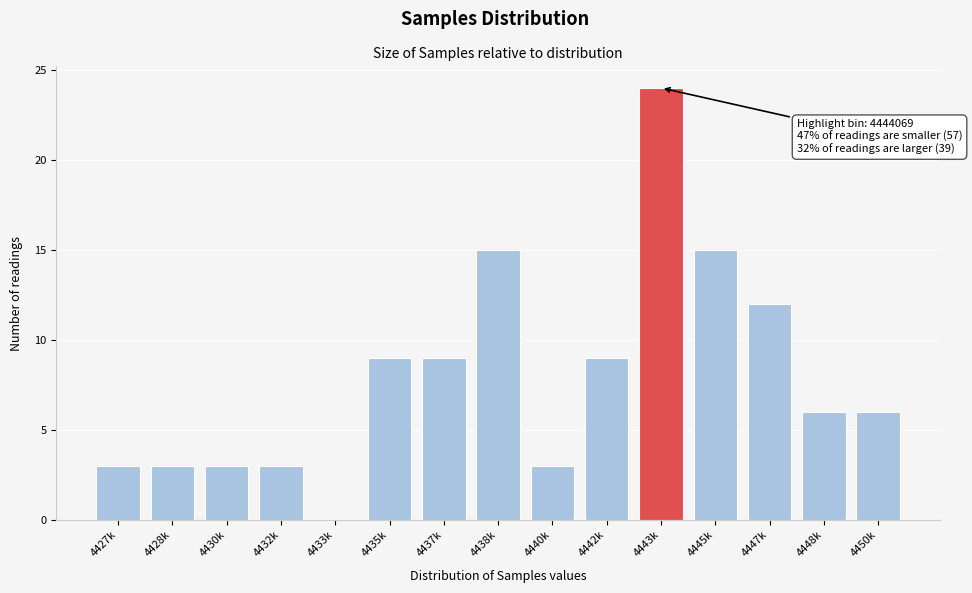

Reading left to right, list all the values displayed in this chart.

4427k=3	4428k=3	4430k=3	4432k=3	4433k=0	4435k=9	4437k=9	4438k=15	4440k=3	4442k=9	4443k=24	4445k=15	4447k=12	4448k=6	4450k=6